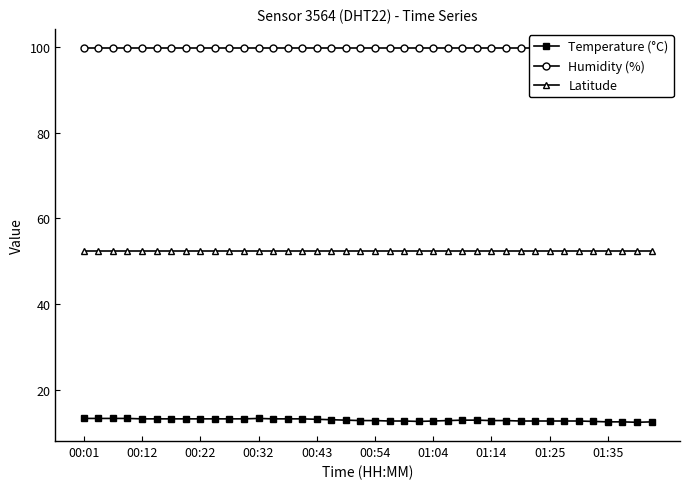

The value of Temperature (°C) at 25 is 20.8. True or false?

False